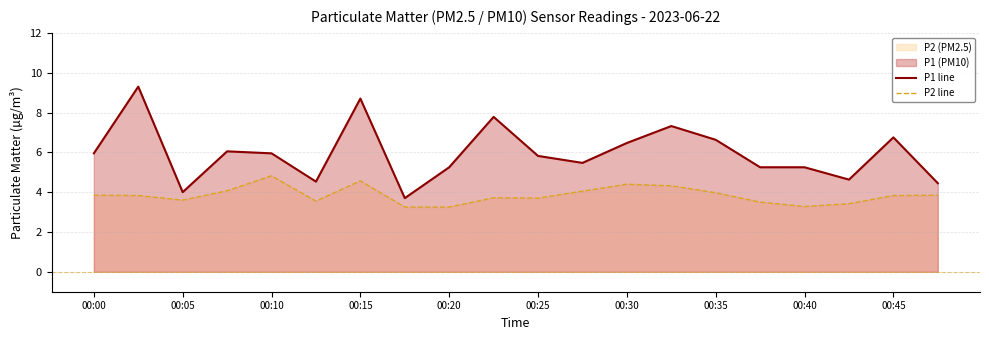

List the series in order of their overall mean, lowest first.

P2 line, P1 line